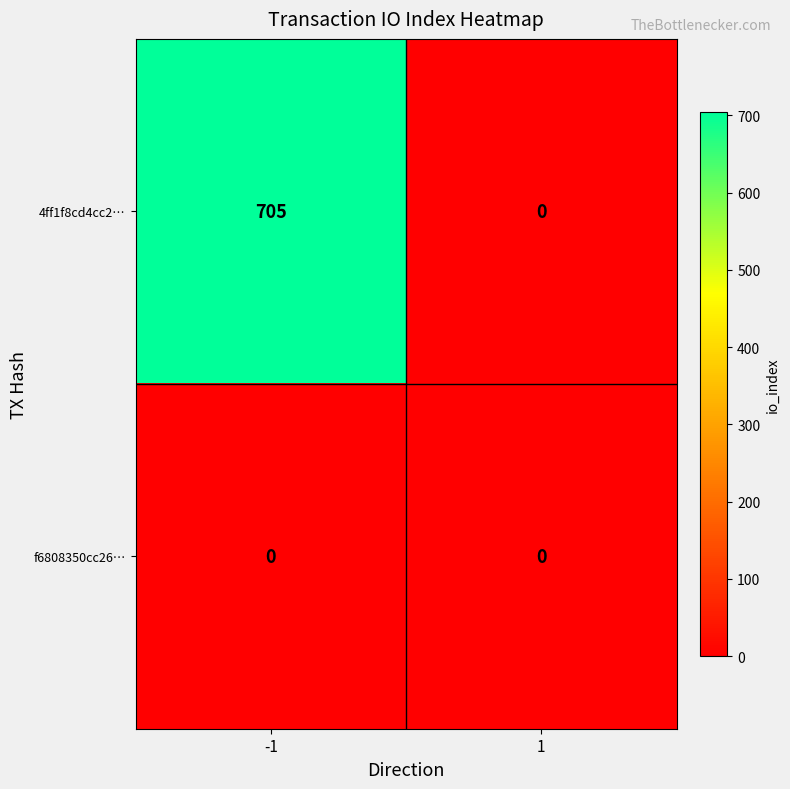

Reading left to right, transcribe all the data shown in this chart.

4ff1f8cd4cc2…: -1=705	1=0
f6808350cc26…: -1=0	1=0